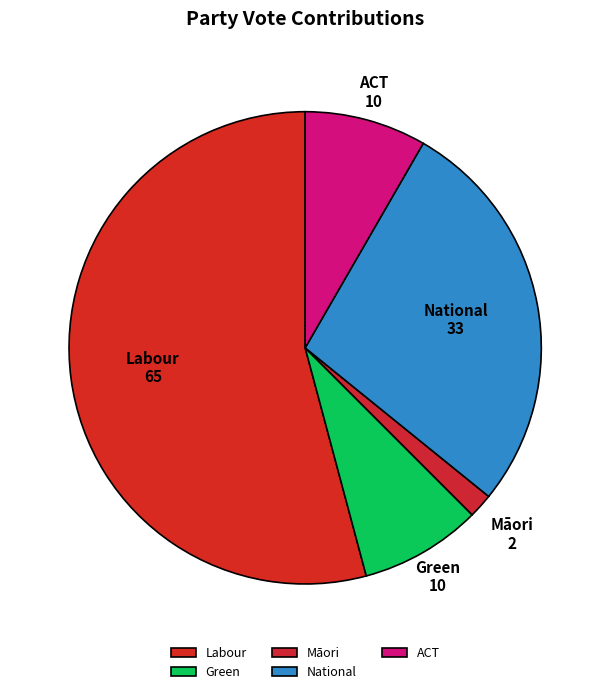

Count the number of slices in the pie.

5